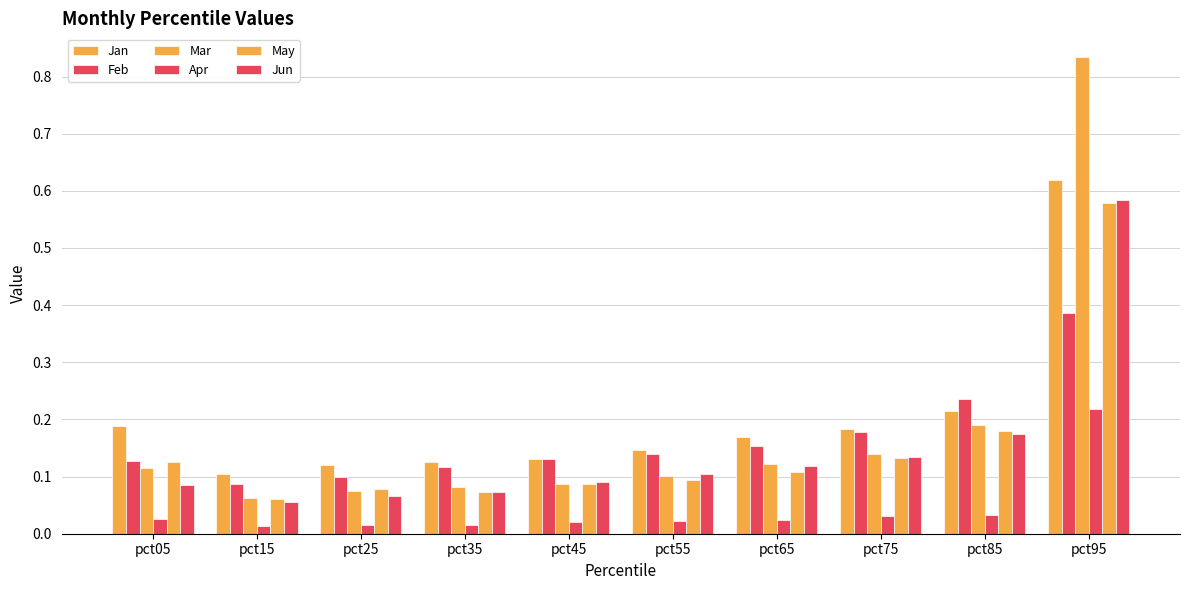

Count the number of categories in the chart.

10